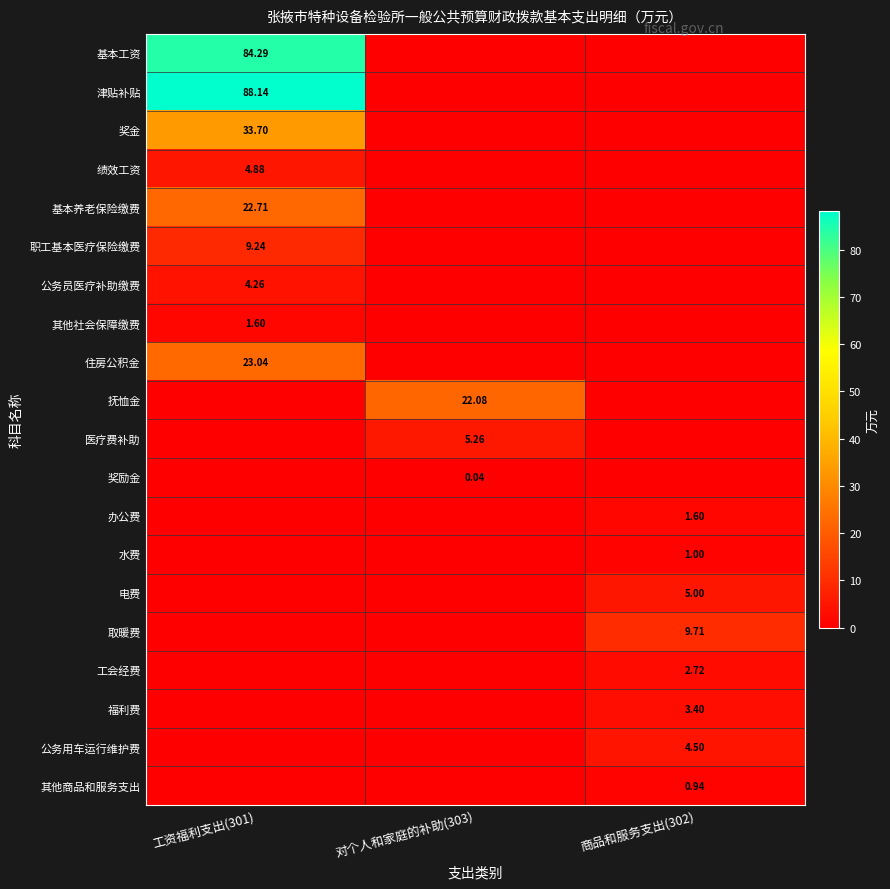

Which series has the largest total across all categories?

津贴补贴